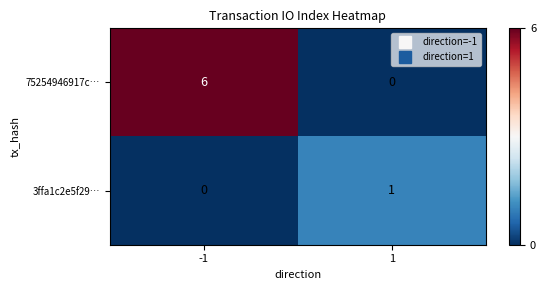

Count the number of categories in the chart.

2